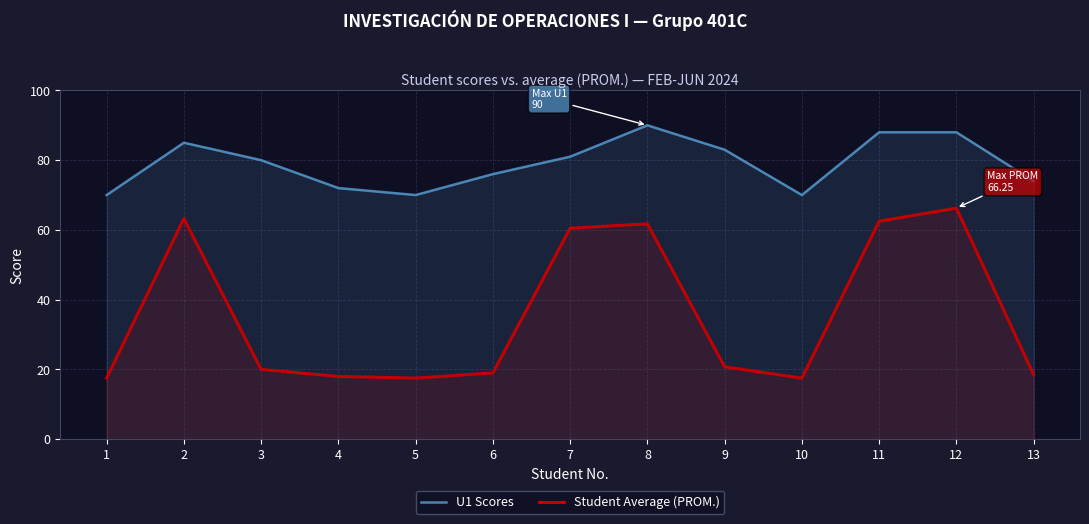

Which category has the lowest value in the U1 Scores series?

1